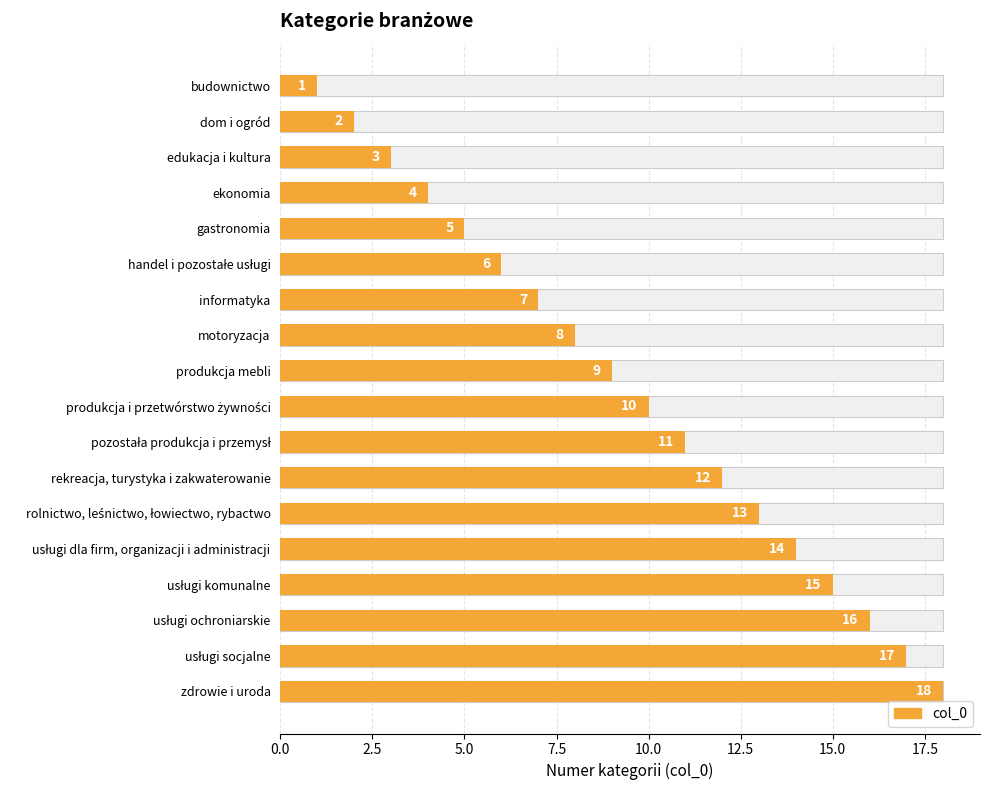

Reading left to right, list all the values displayed in this chart.

1	2	3	4	5	6	7	8	9	10	11	12	13	14	15	16	17	18